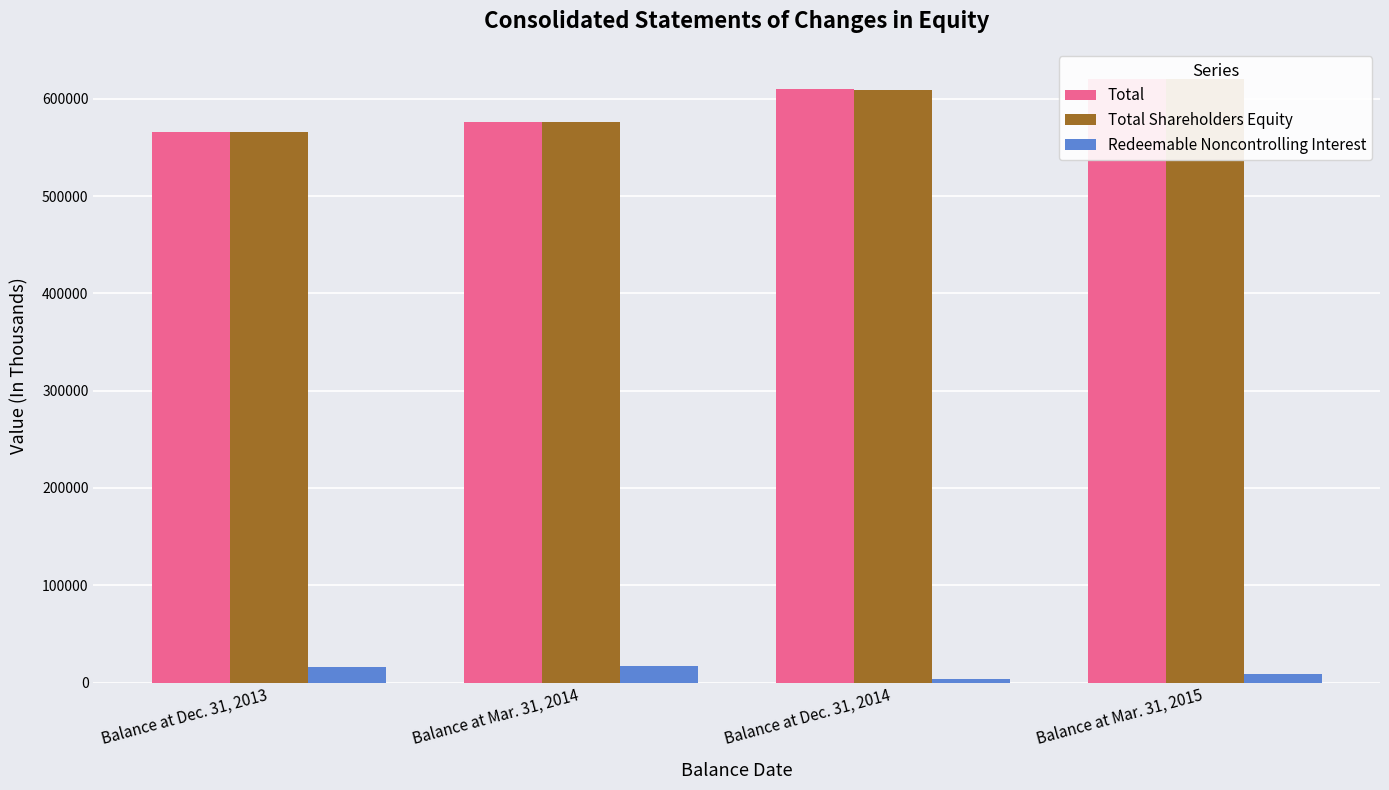

Which series has the largest total across all categories?

Total